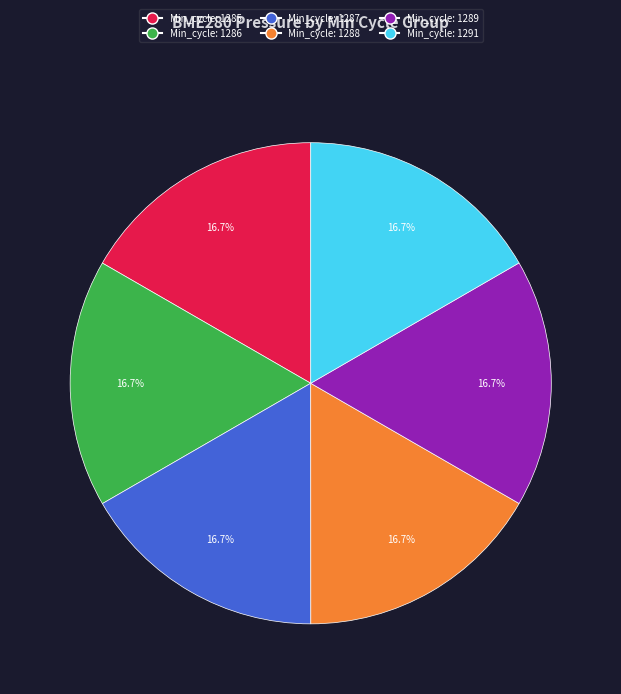

Is Min_cycle: 1288 the majority of the pie?

No